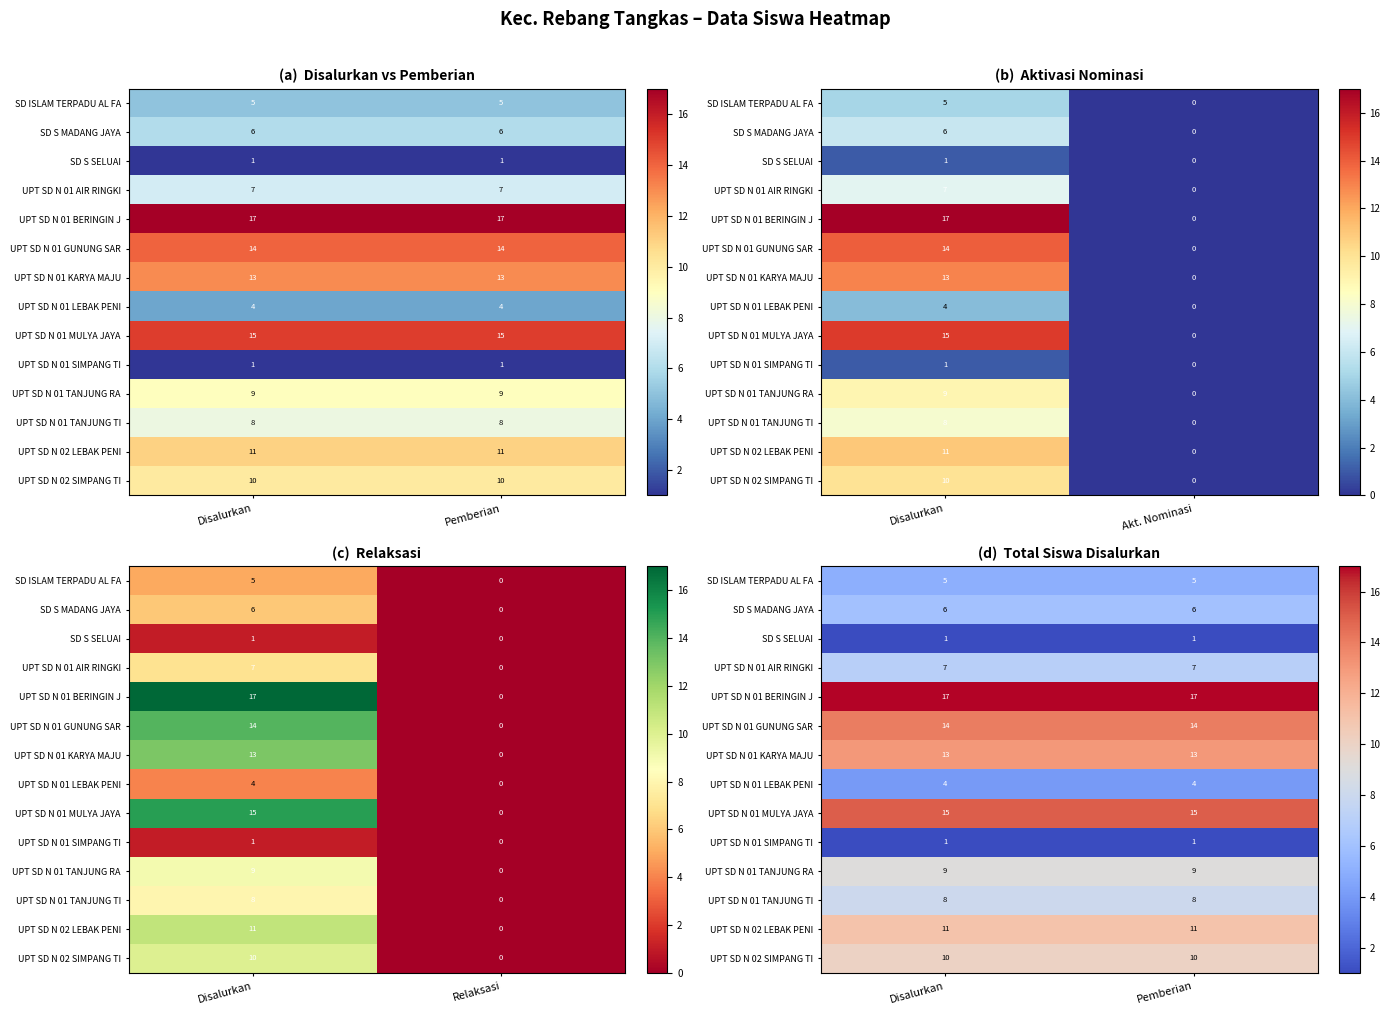

How many distinct data groups are displayed?

14